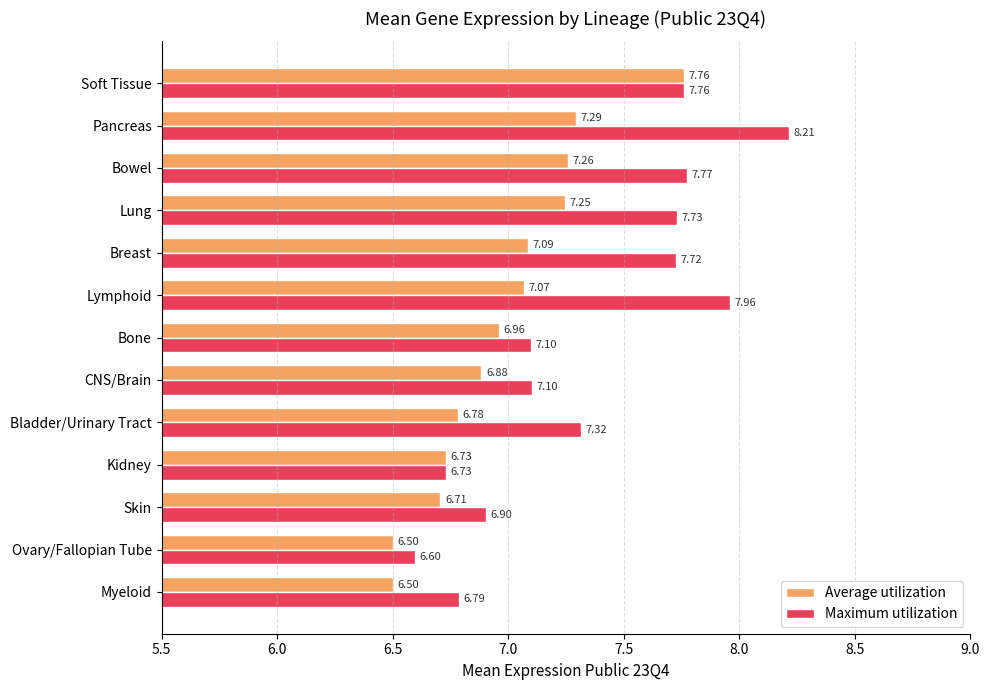

What is the difference between the second highest and minimum values in the Maximum utilization series?

1.4